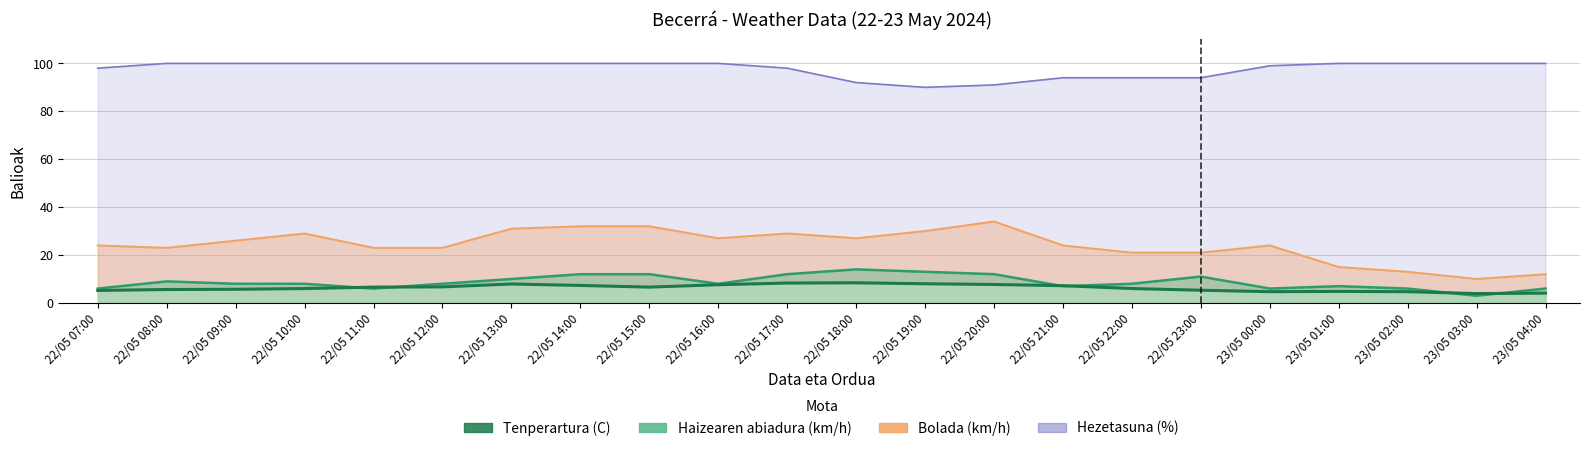

True or false: Bolada (km/h) has a value of 41.9 at 22/05 09:00.

False